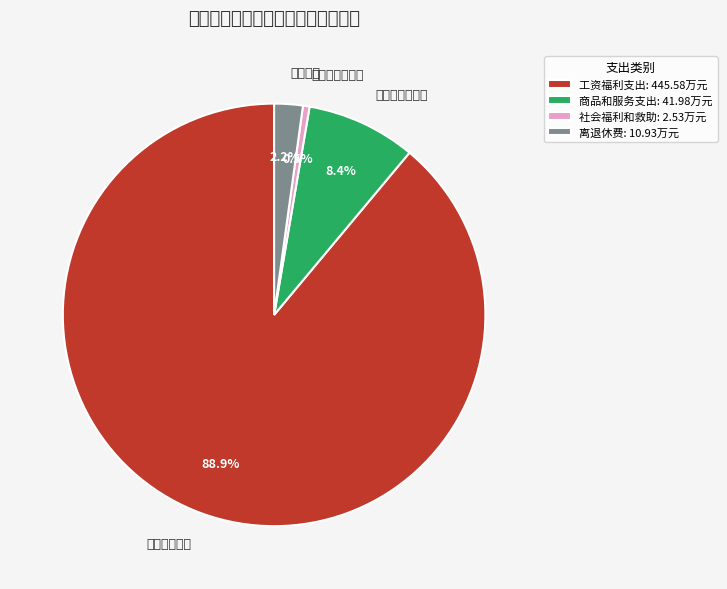

Rank the categories by value from highest to lowest.

工资福利支出, 商品和服务支出, 离退休费, 社会福利和救助